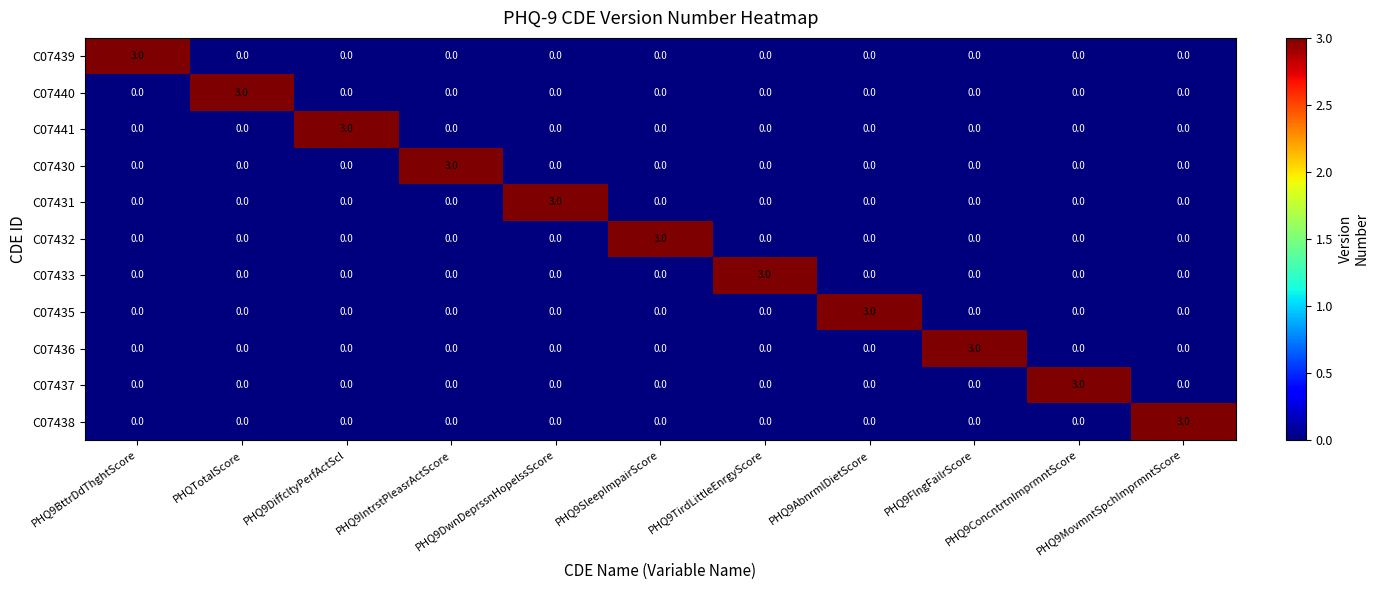

How many series are shown in this chart?

11